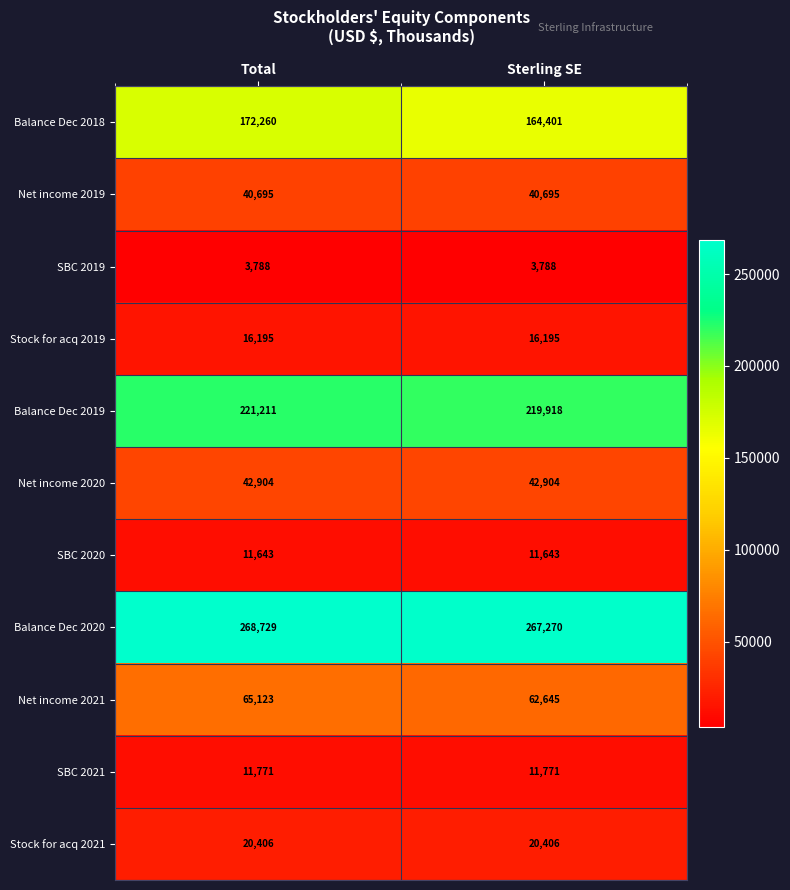

Where is Balance Dec 2018 nearest to the value 168330?

Sterling SE